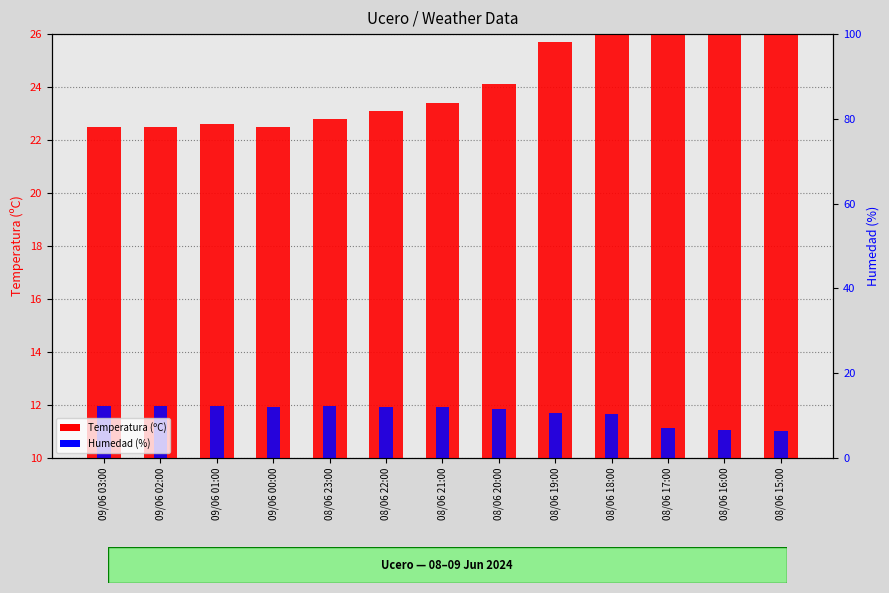

True or false: Humedad (%) has a value of 3.5 at 09/06 02:00.

False